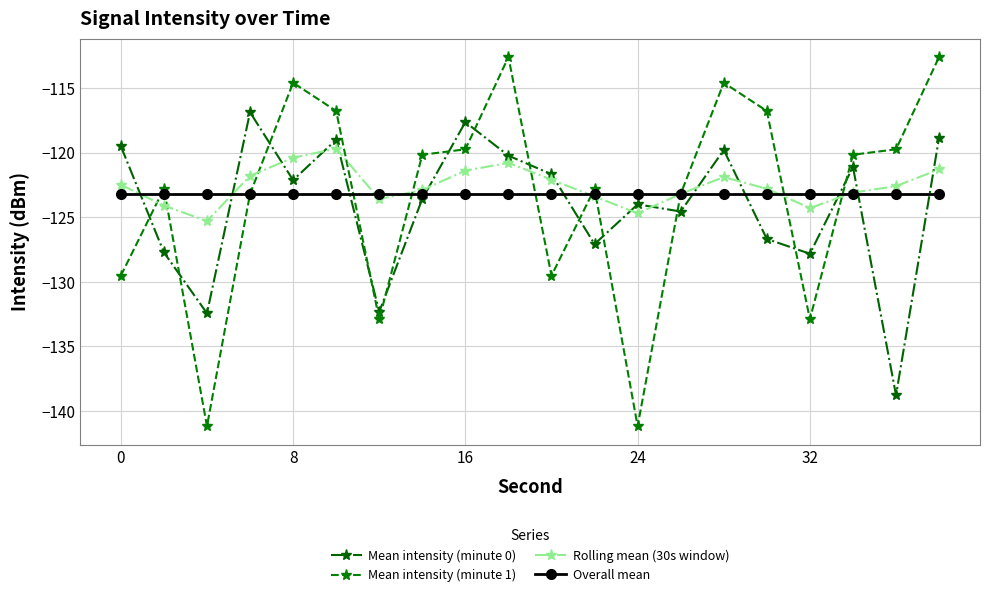

Rank the series by their maximum value, from lowest to highest.

Overall mean, Rolling mean (30s window), Mean intensity (minute 0), Mean intensity (minute 1)